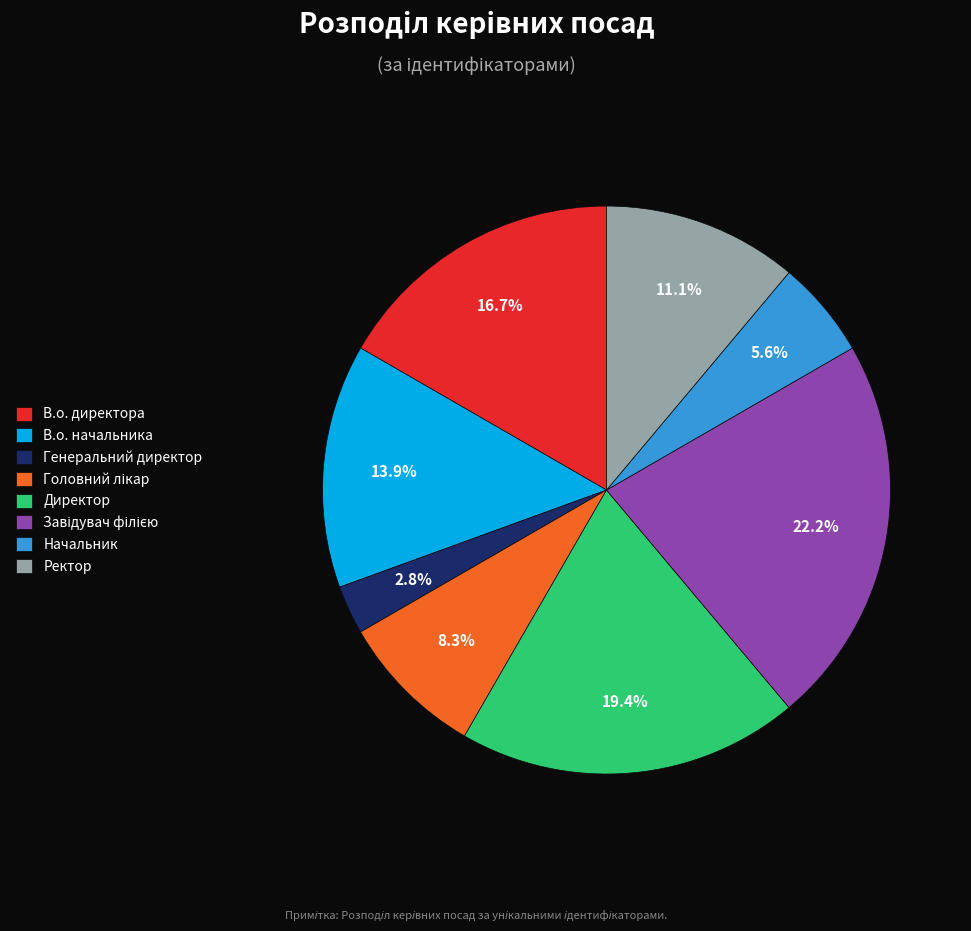

Does В.о. директора represent more than half of the total?

No